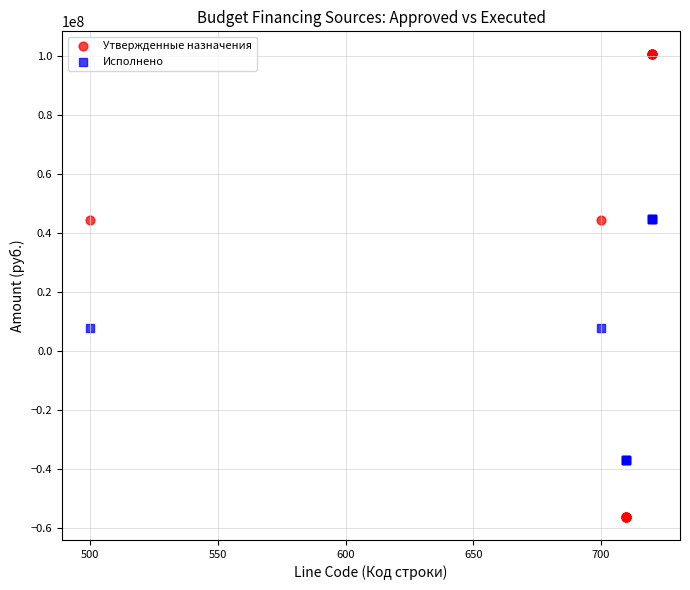

What are all the series names shown in the legend?

Утвержденные назначения, Исполнено